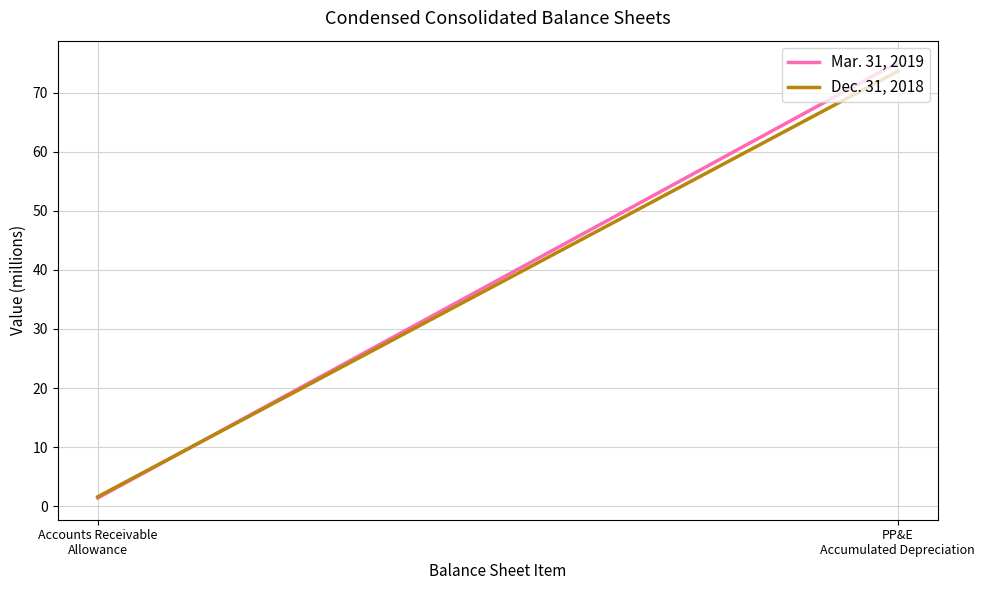

What is the sum of all Dec. 31, 2018 values?

75.2